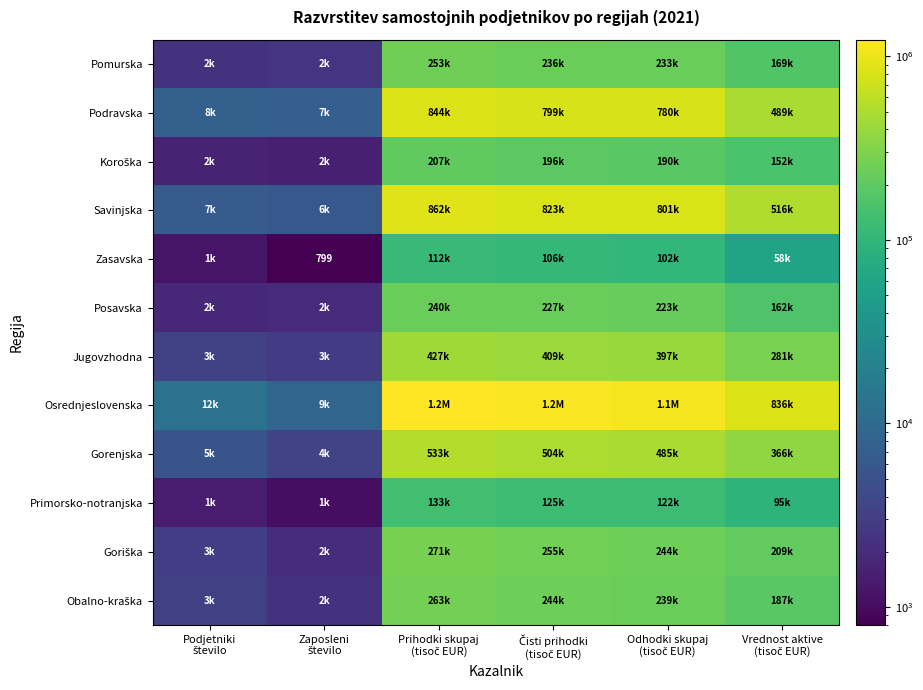

How many values in the Osrednjeslovenska series exceed 1125936?

3